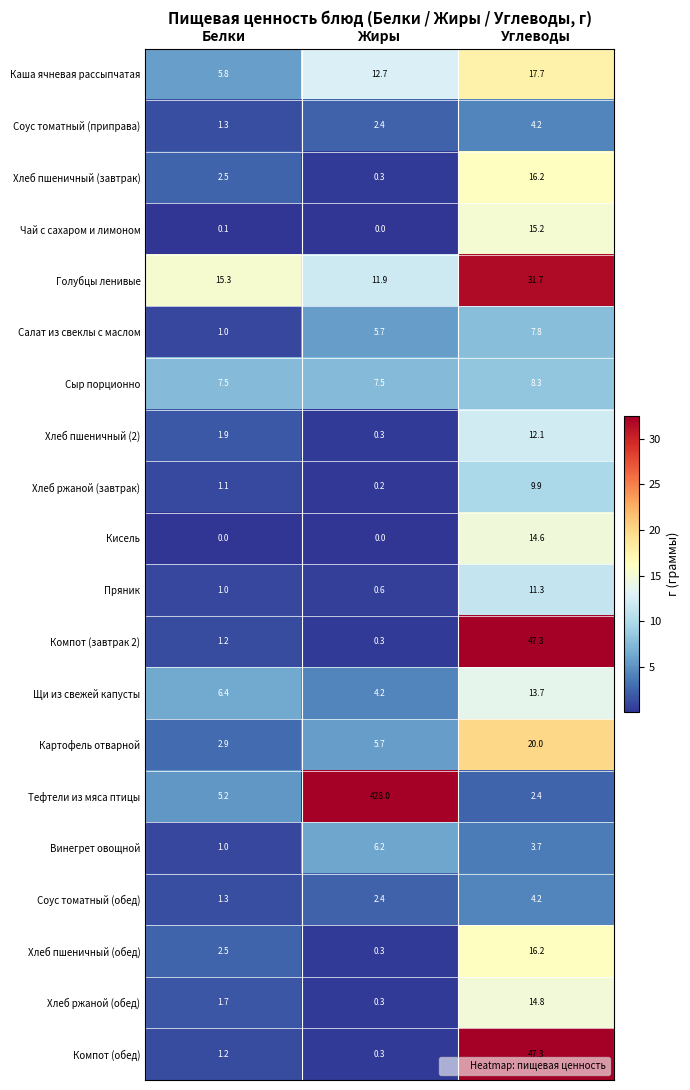

What is the lowest value of the Компот (завтрак 2) series?

0.3